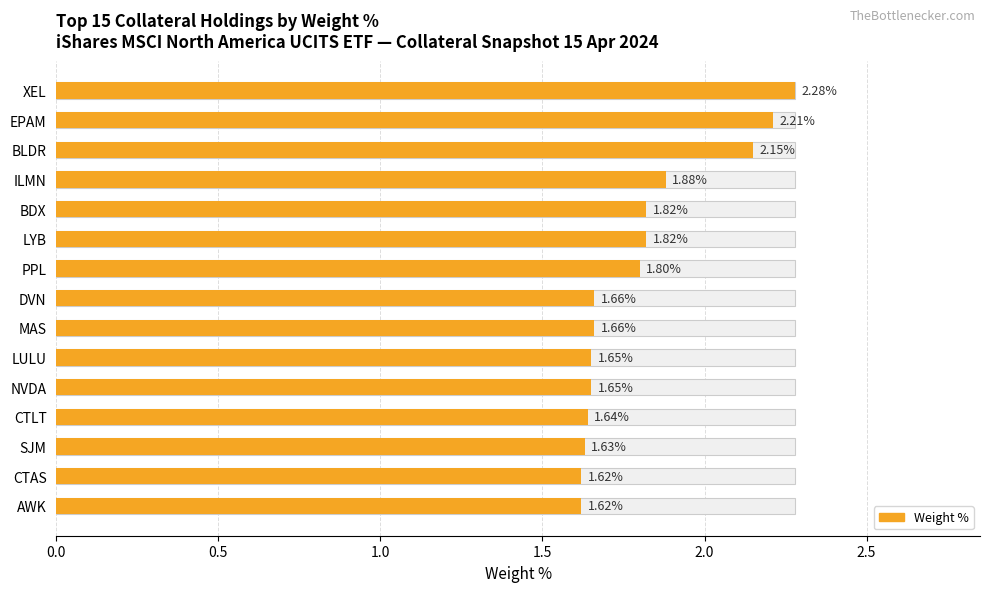

How many bars are there in total?

15